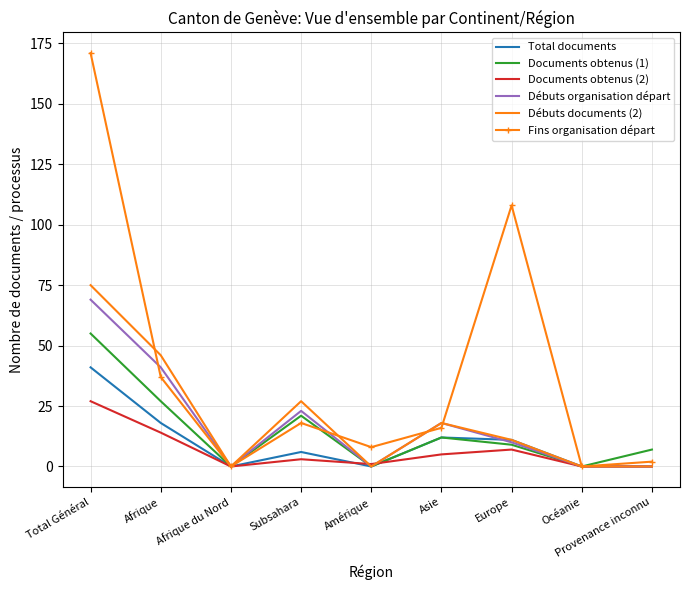

True or false: Documents obtenus (2) has a value of 0 at Océanie.

True